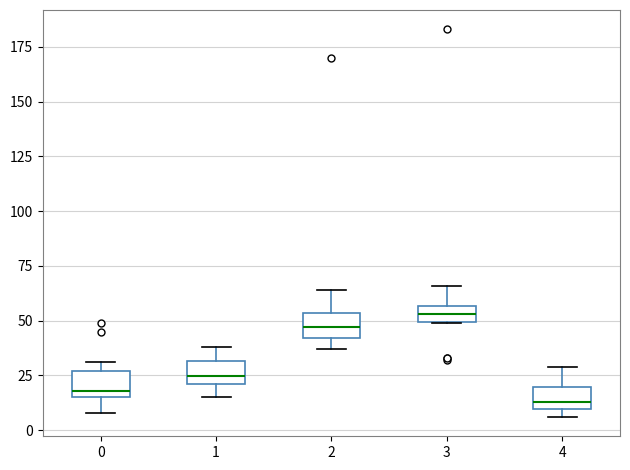

Where does the upper whisker of the box at x = 4 end on the y-axis? The values are not printed on the chart, so give them approximately, as read against the axis.

30